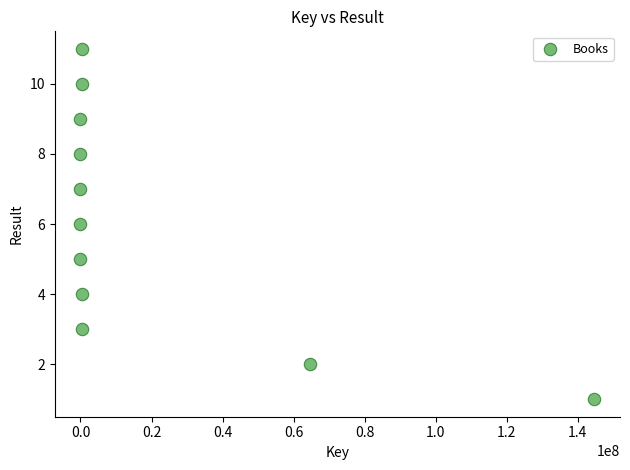

What is the average Y value?

6